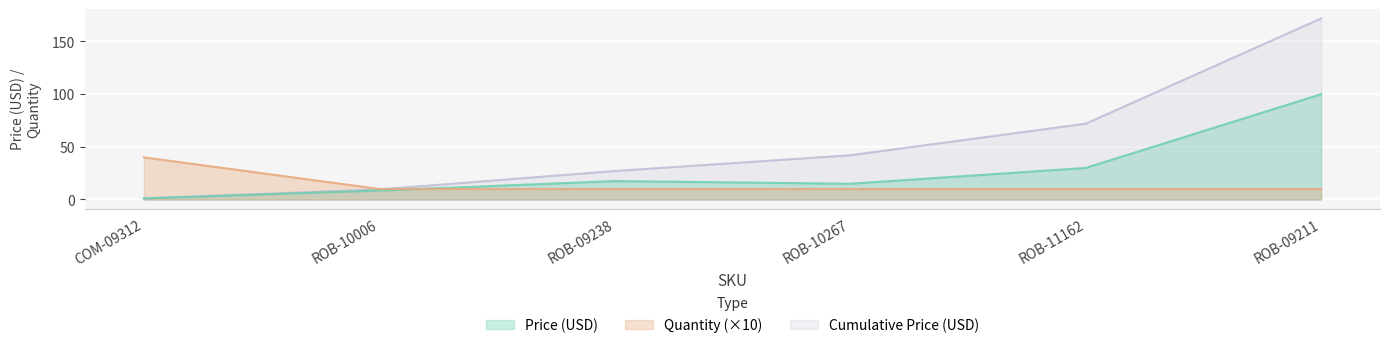

What is the difference between the maximum and minimum values in the Quantity series?

30.0